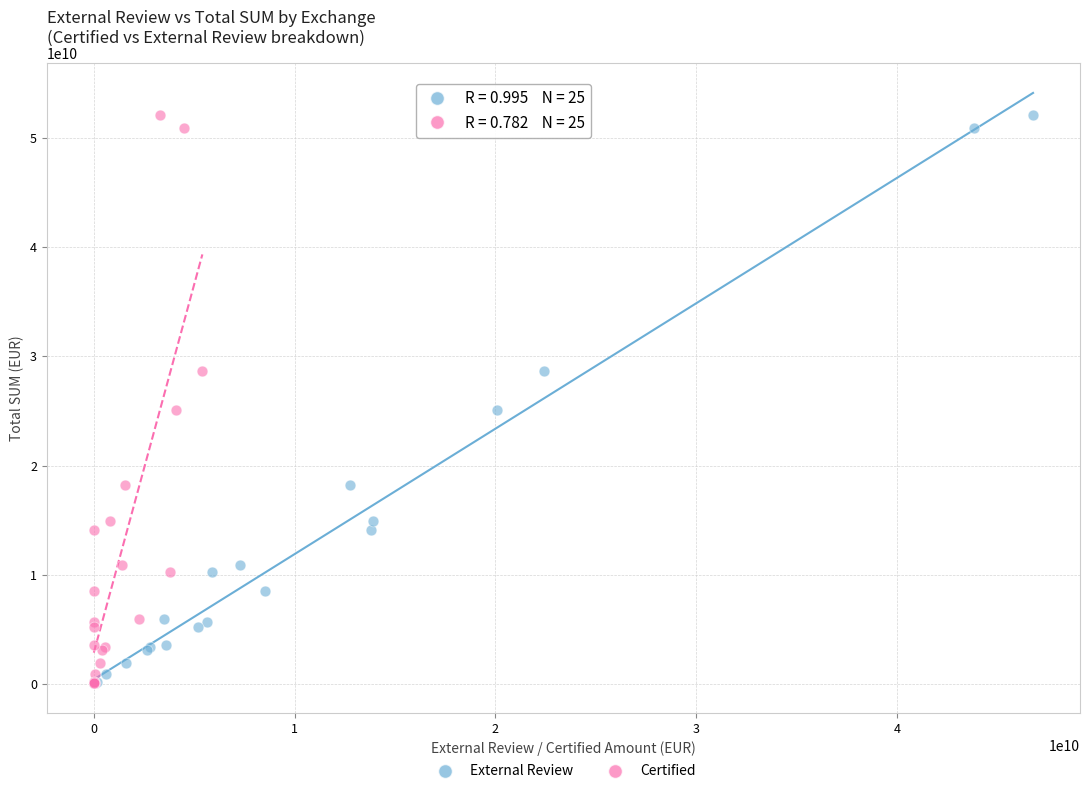

What are all the series names shown in the legend?

External Review, Certified